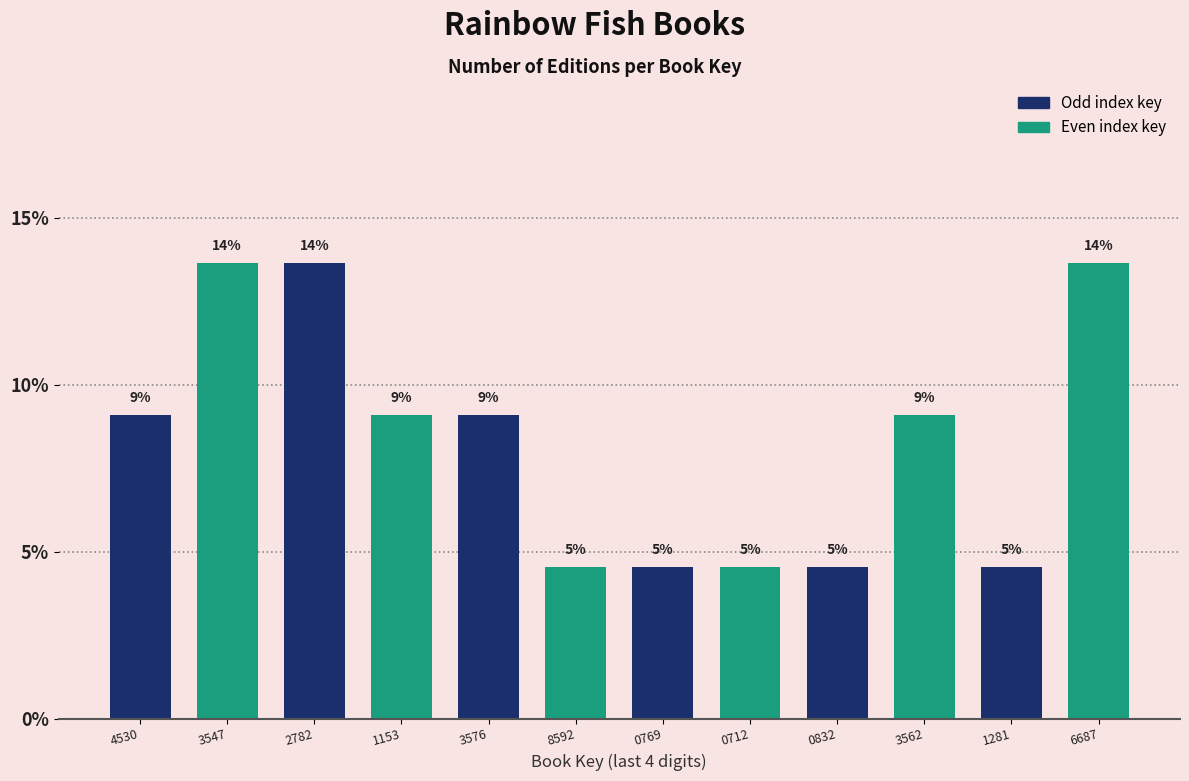

How many bars are there in total?

12